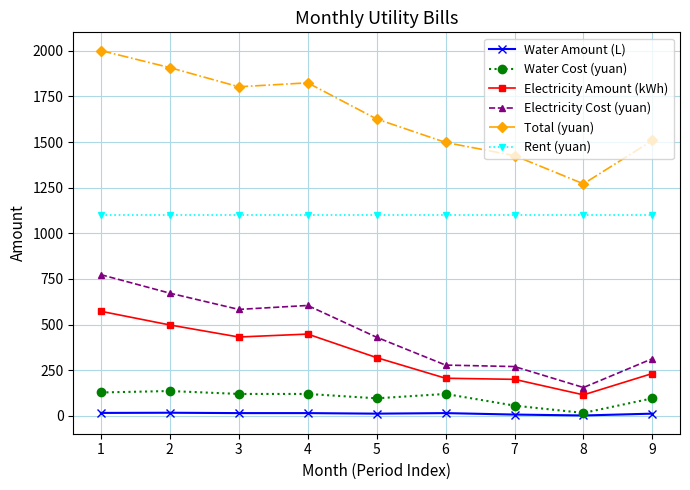

Between 2 and 3, which series saw the biggest shift?

Total (yuan)